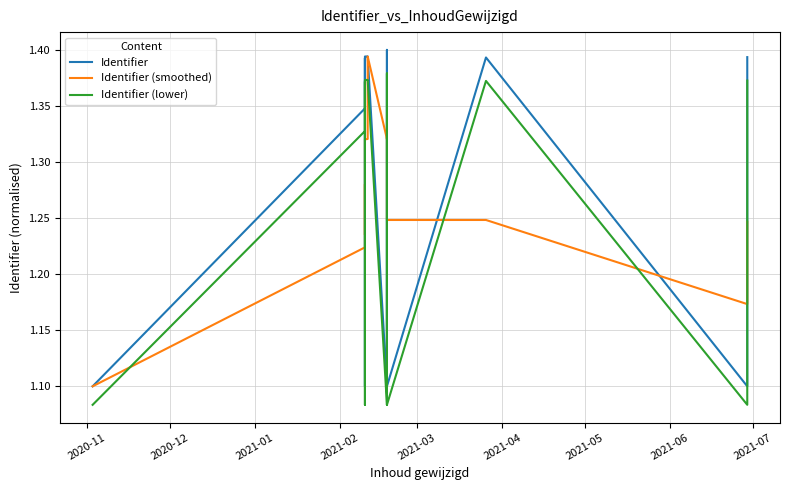

Does the chart have visible grid lines?

Yes